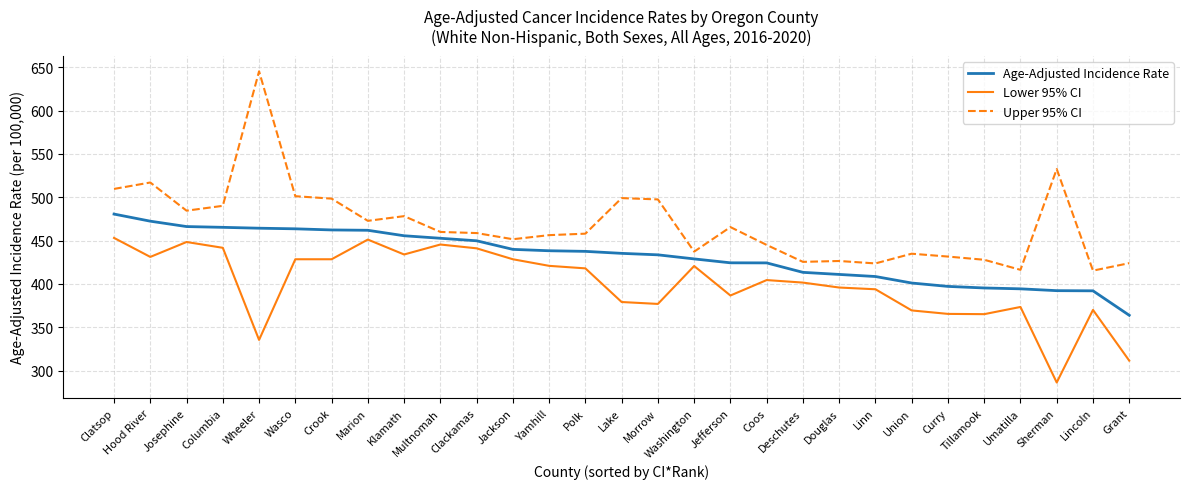

Which category has the lowest value in the Lower 95% CI series?

Sherman